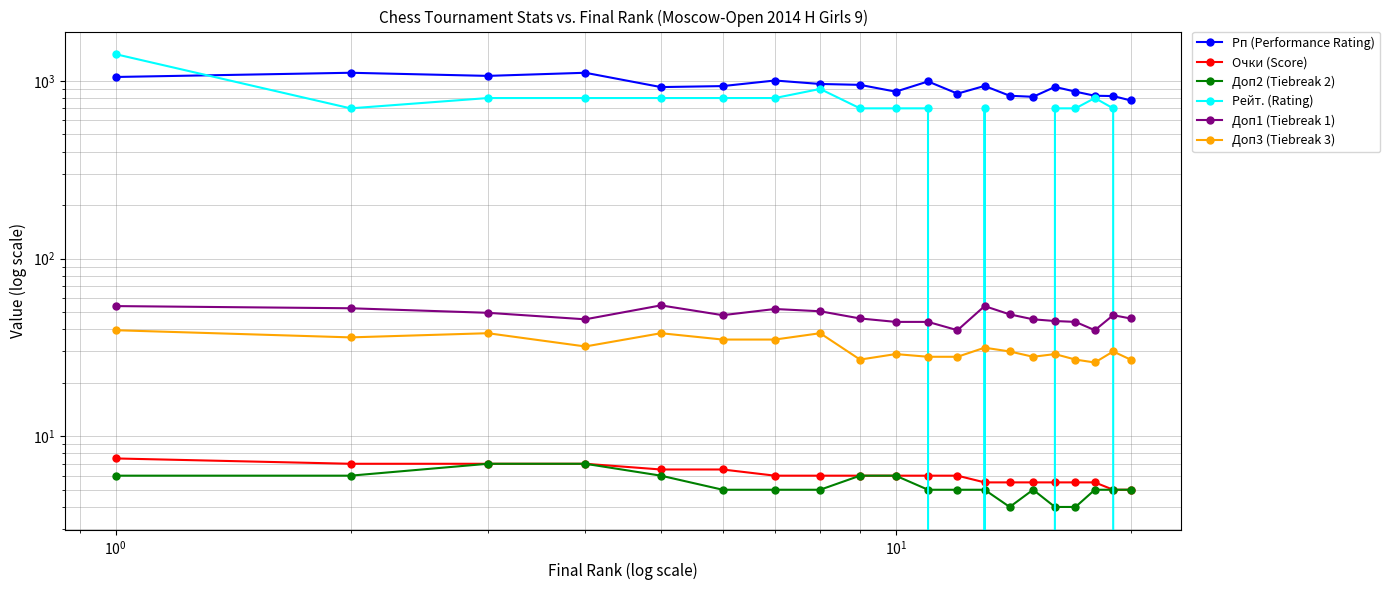

How many times do Рейт. (Rating) and Очки (Score) cross each other?

5